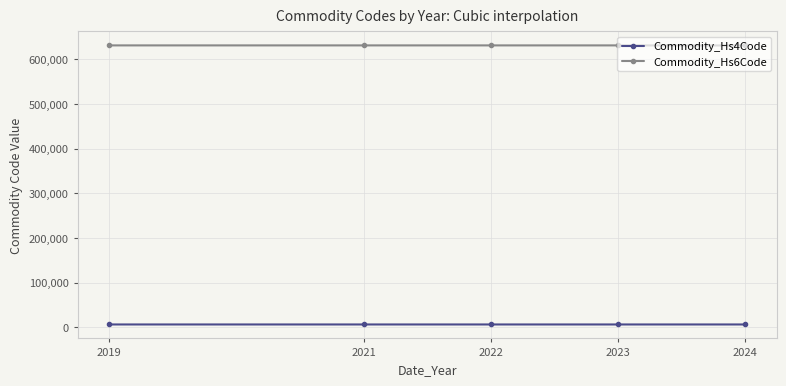

Rank the series by their average value, from highest to lowest.

Commodity_Hs6Code, Commodity_Hs4Code